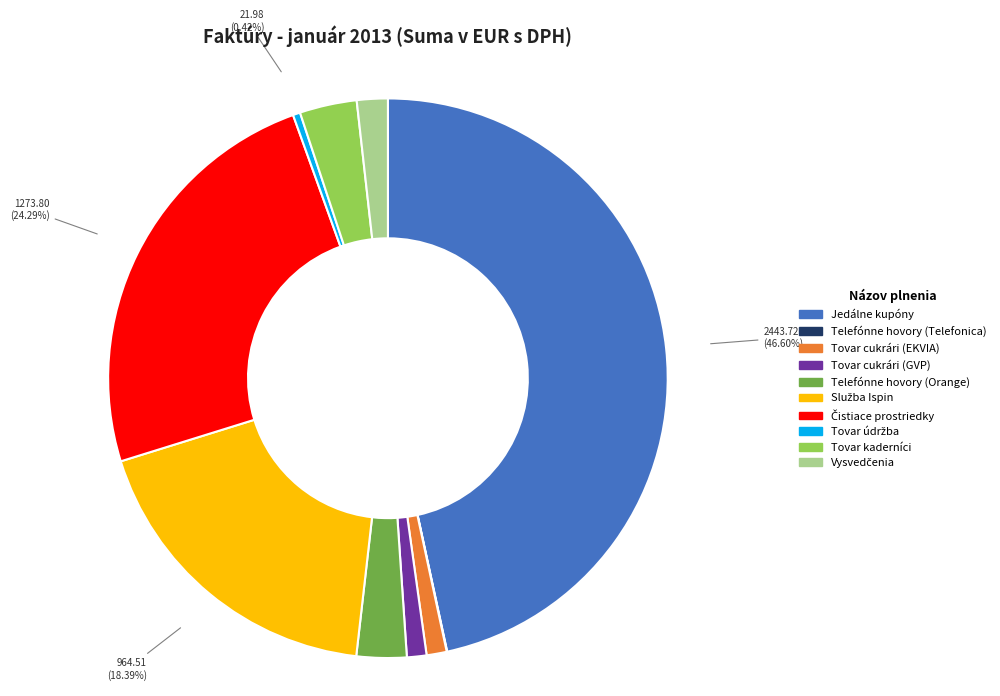

Which slice is the largest?

Jedálne kupóny